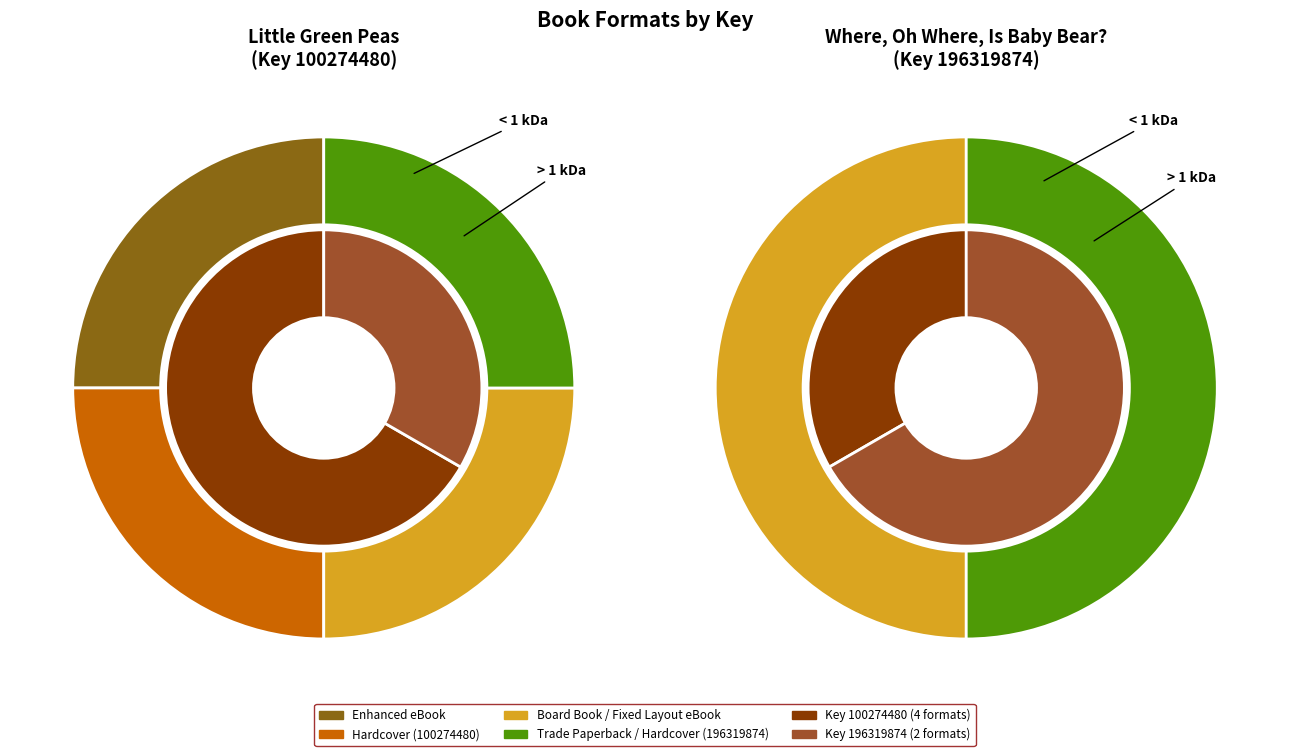

Is it true that Fixed Layout eBook is 10% of the pie?

False